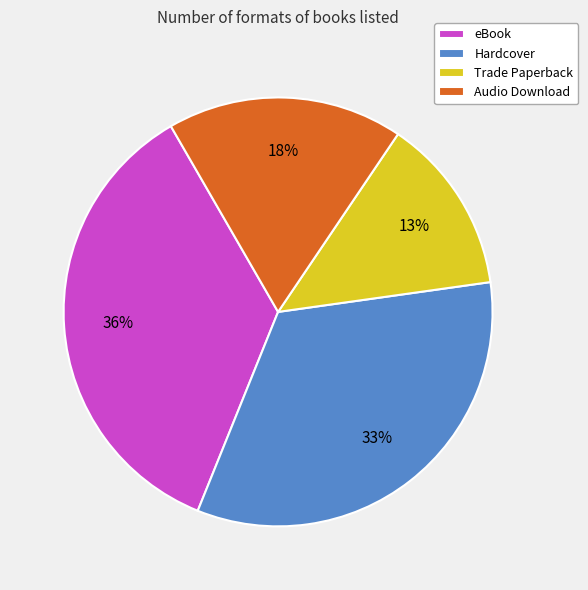

To the nearest percent, what is the combined percentage of Audio Download and Hardcover?

51%